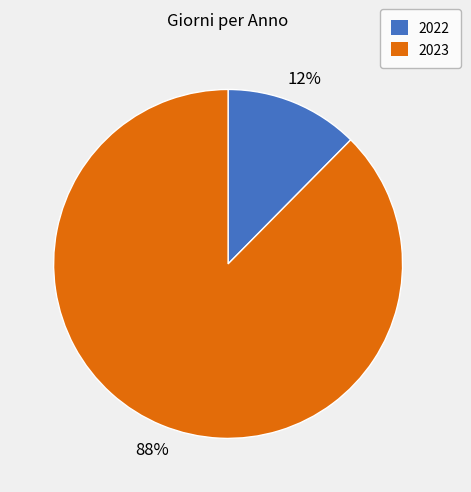

Which category accounts for the majority?

2023